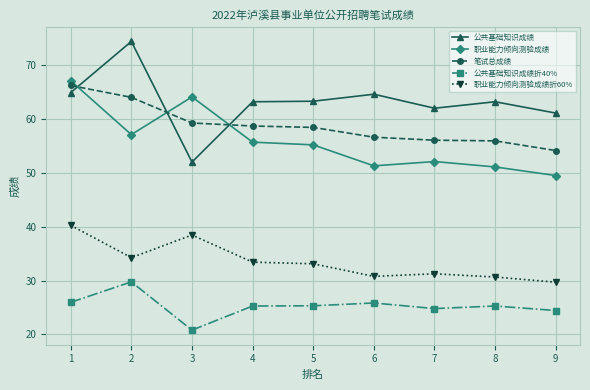

At which category does 职业能力倾向测验成绩折60% reach its first local peak?

3